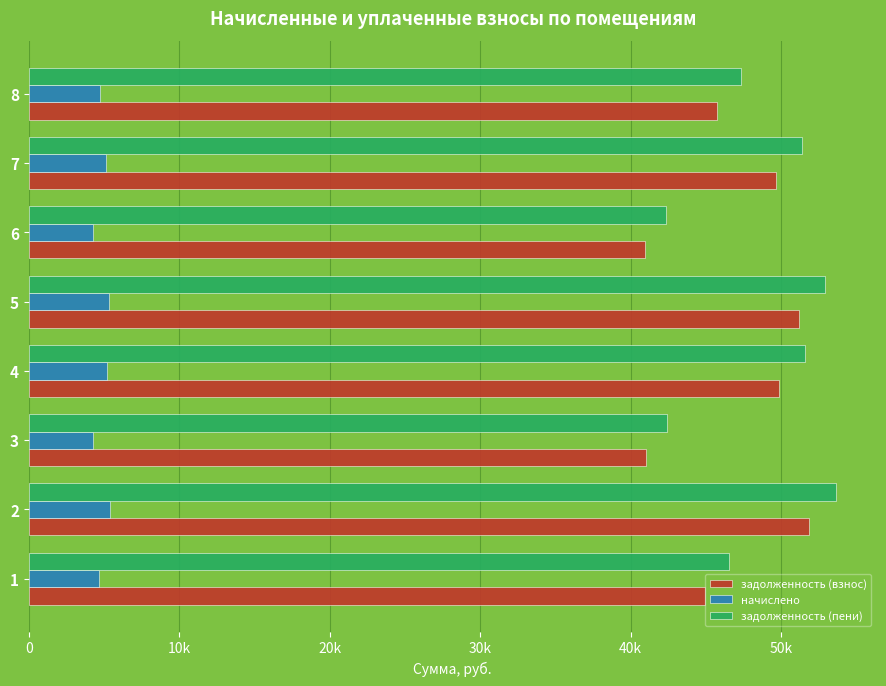

What are all the series names shown in the legend?

задолженность (взнос), начислено, задолженность (пени)